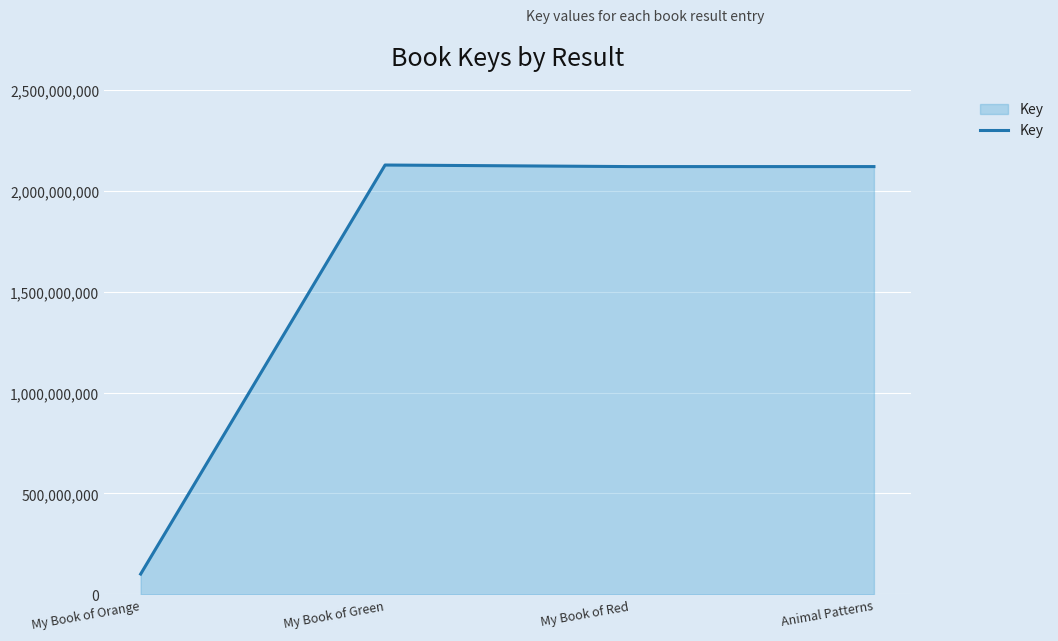

What is the ratio of the value at My Book of Green to the value at Animal Patterns?

1.0